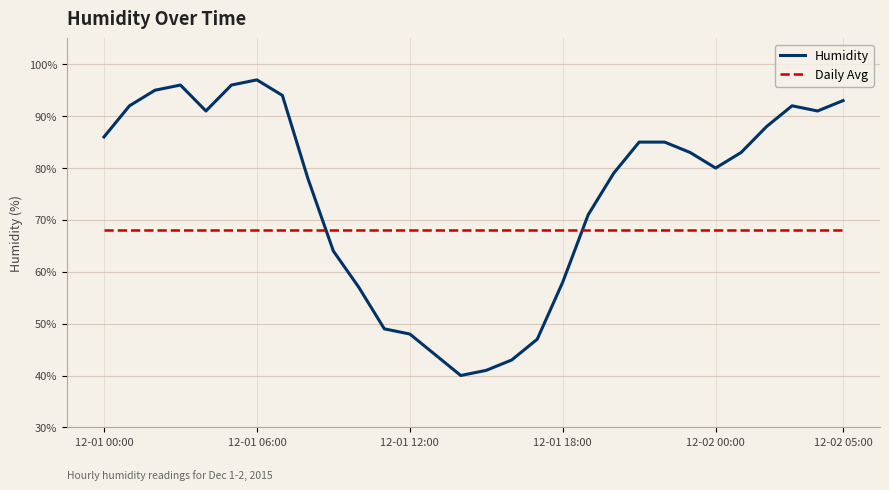

List the series in order of their peak value, highest first.

Humidity, Daily Avg